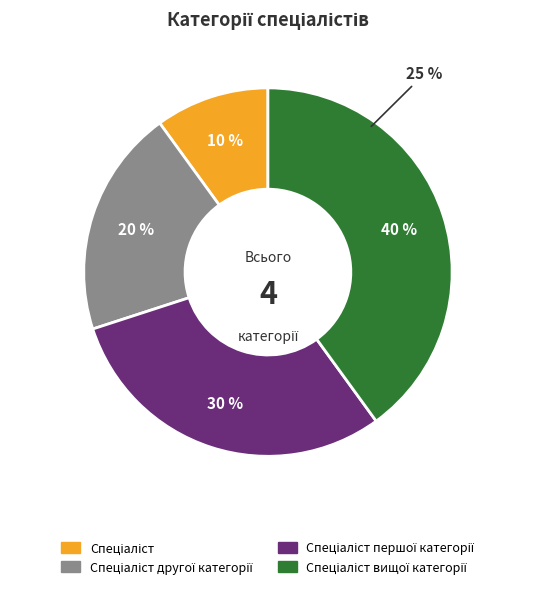

Which category has the biggest portion of the pie?

Спеціаліст вищої категорії